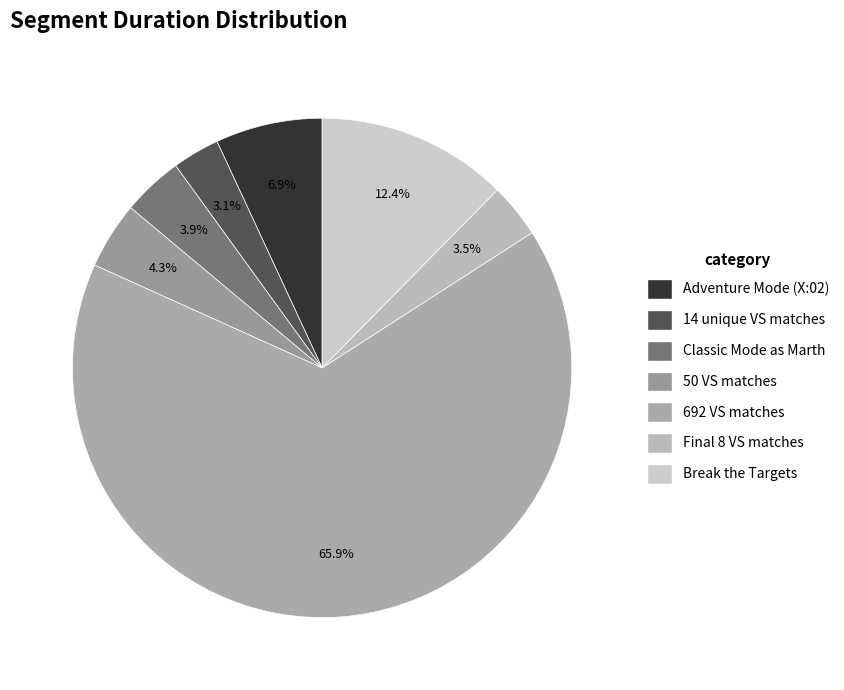

Does any single category account for the majority?

Yes